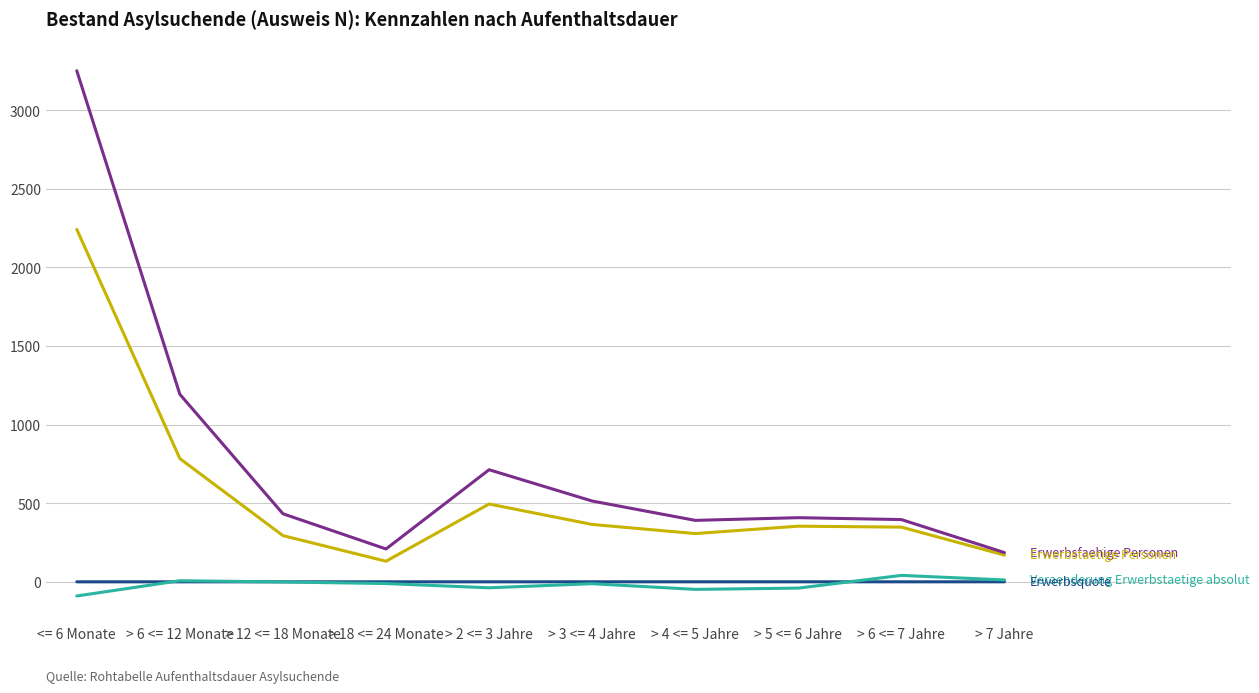

At which category is the sum across all series the highest?

<= 6 Monate